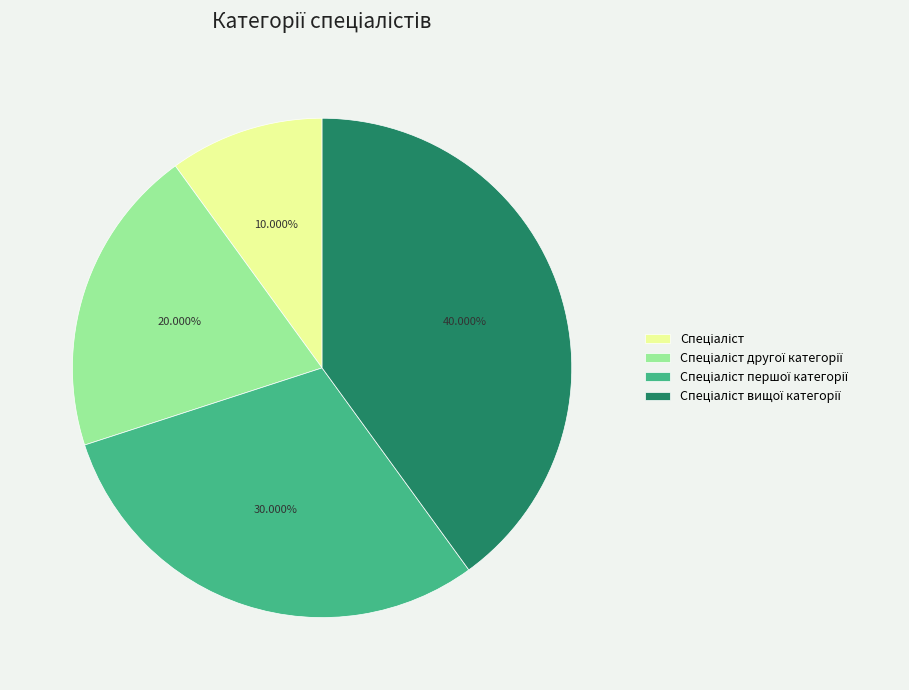

Is there a majority slice in this chart?

No